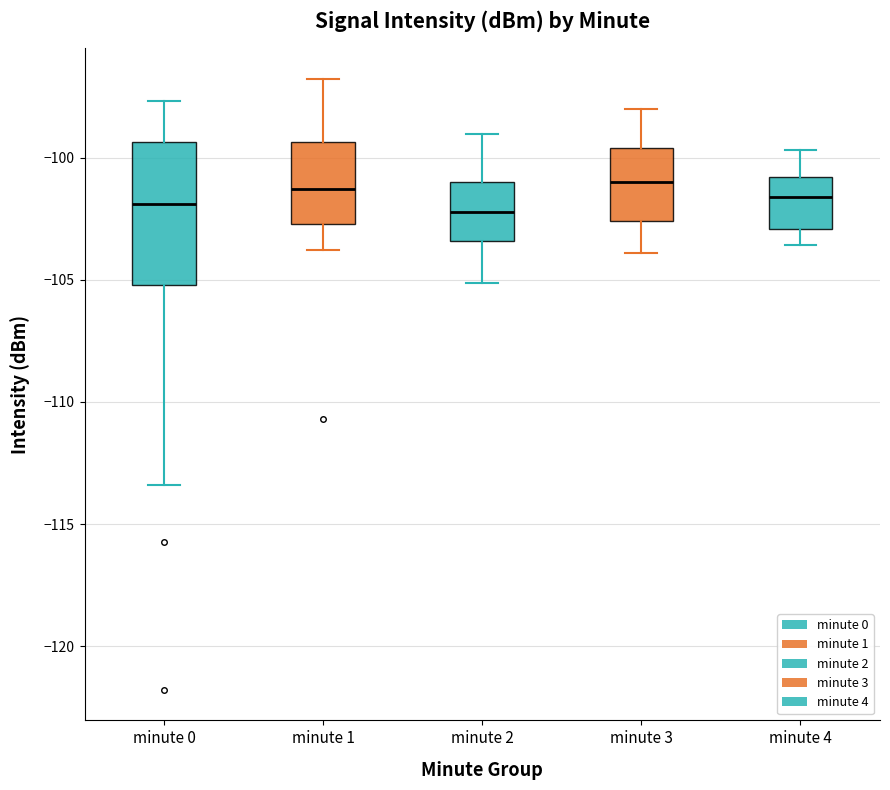

Comparing the boxes themselves (not the whiskers), which one is the tallest?

minute 0